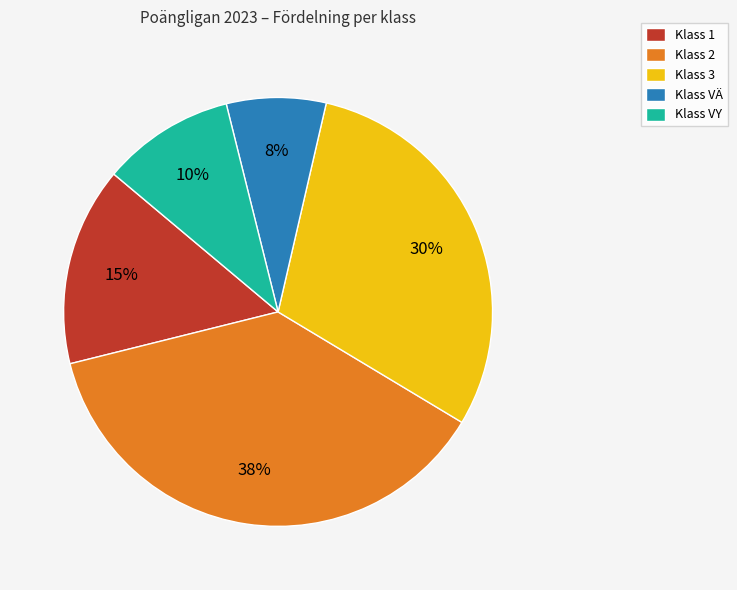

What percentage is the Klass VÄ slice, to the nearest percent?

8%